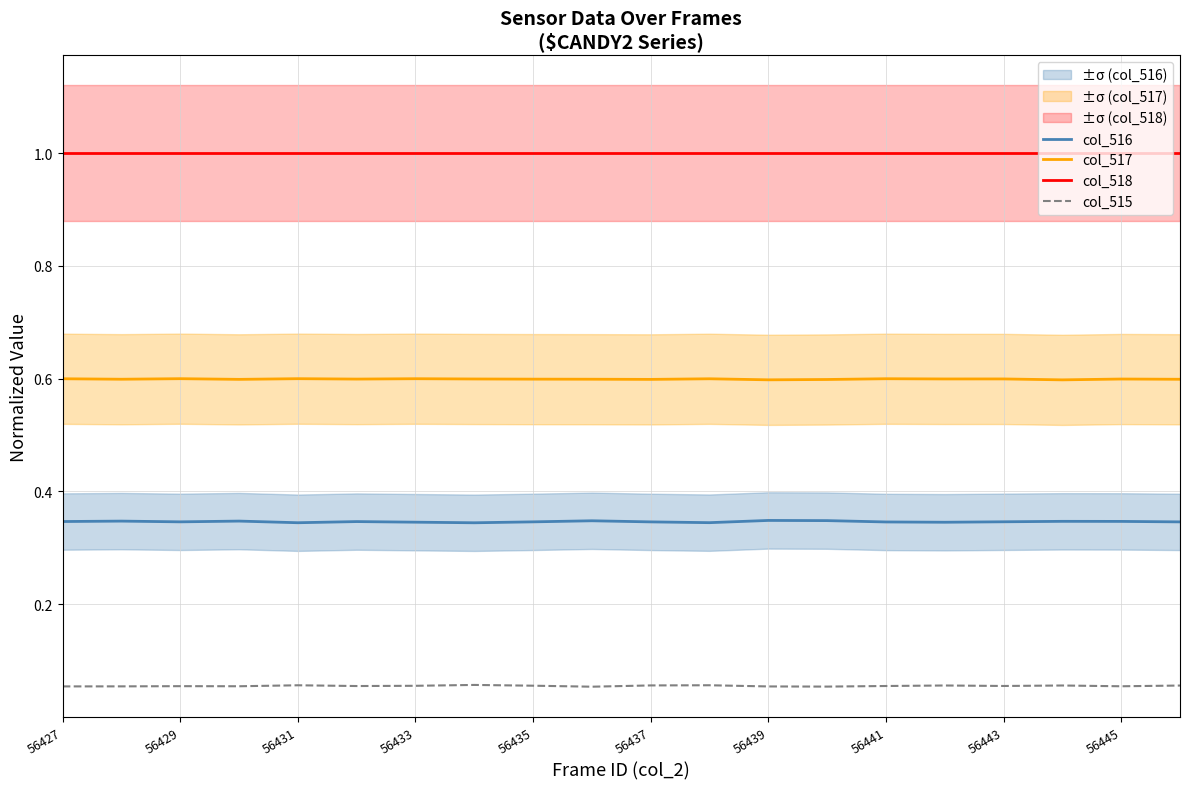

True or false: col_517 has a value of 0.6 at 56433.

True